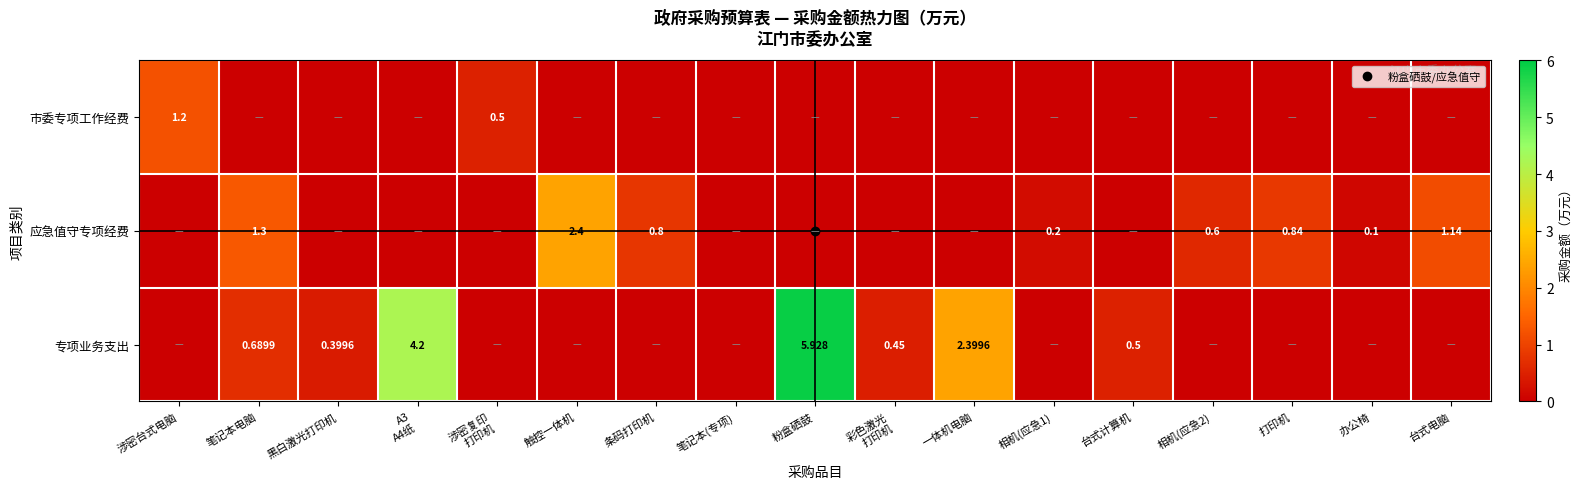

At which label does 市委专项工作经费 reach its peak?

涉密台式电脑